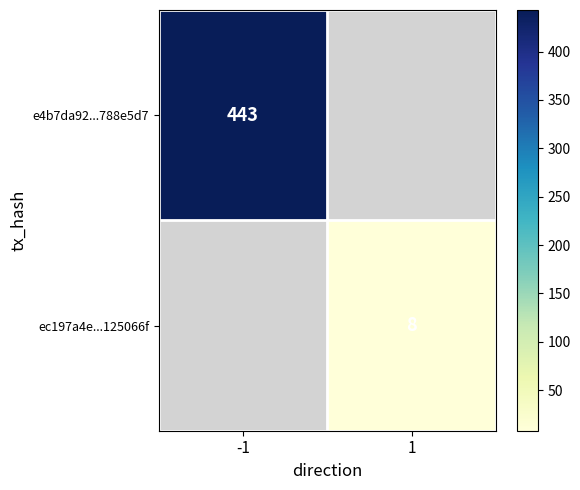

Is the value of ec197a4e...125066f at 1 greater than the value of e4b7da92...788e5d7 at -1?

No